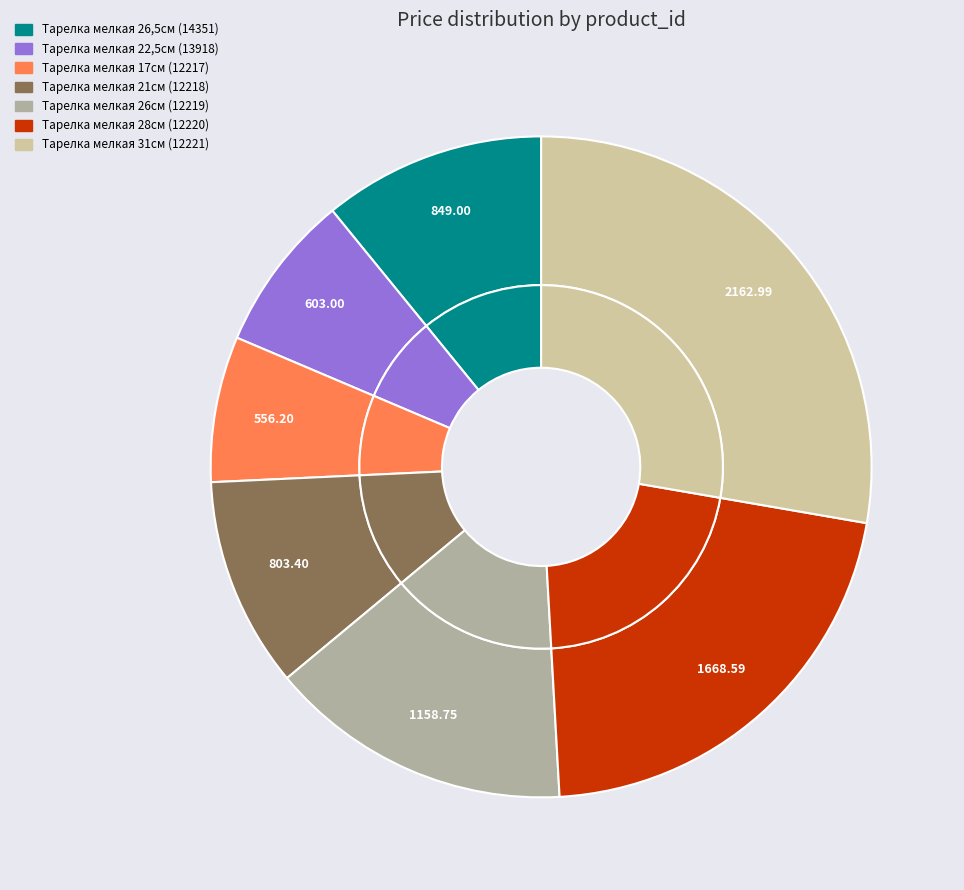

Do 14351 and 12219 together represent more than half of the pie?

No